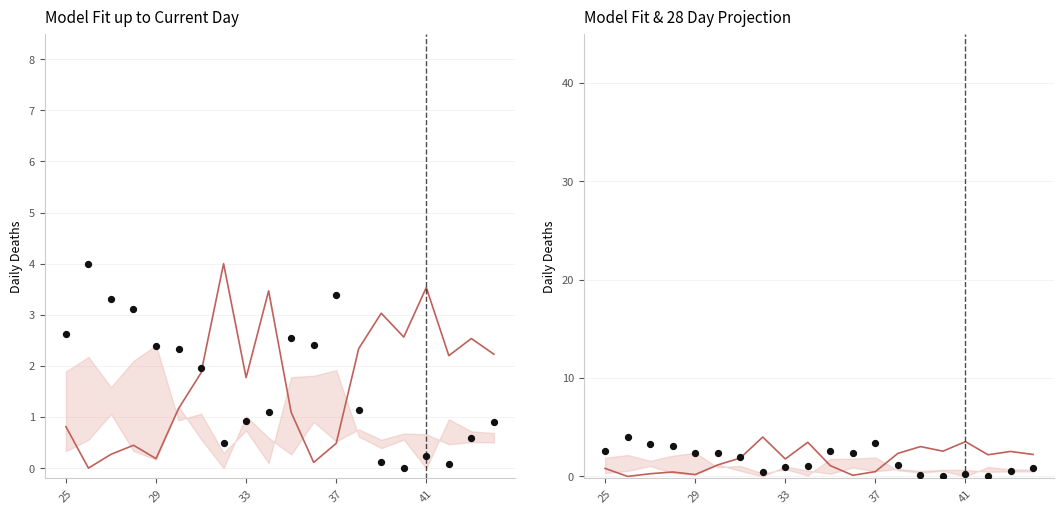

What are all the series names shown in the legend?

center line, observed